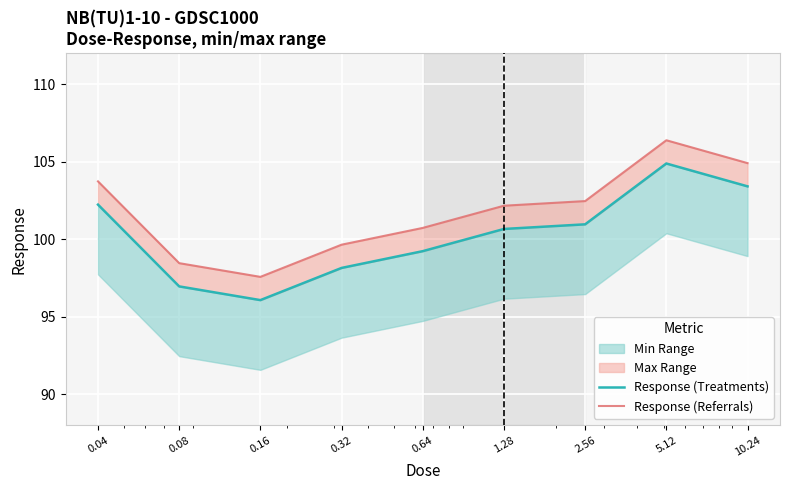

True or false: Response (Treatments) has more than 1 points higher than both neighbors.

False